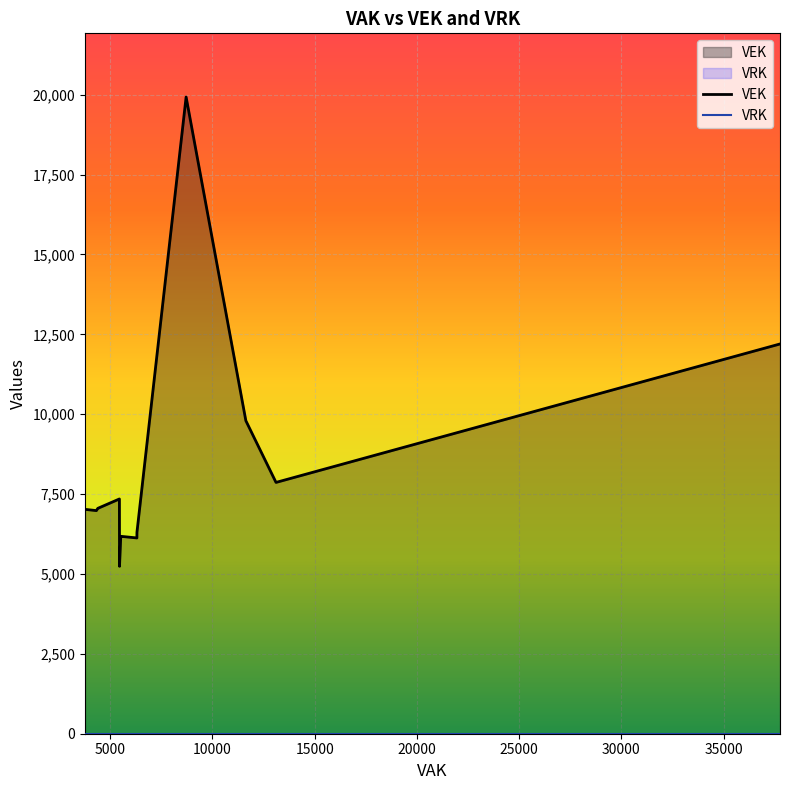

Is the value of VRK at 21 greater than the value of VEK at 18?

No